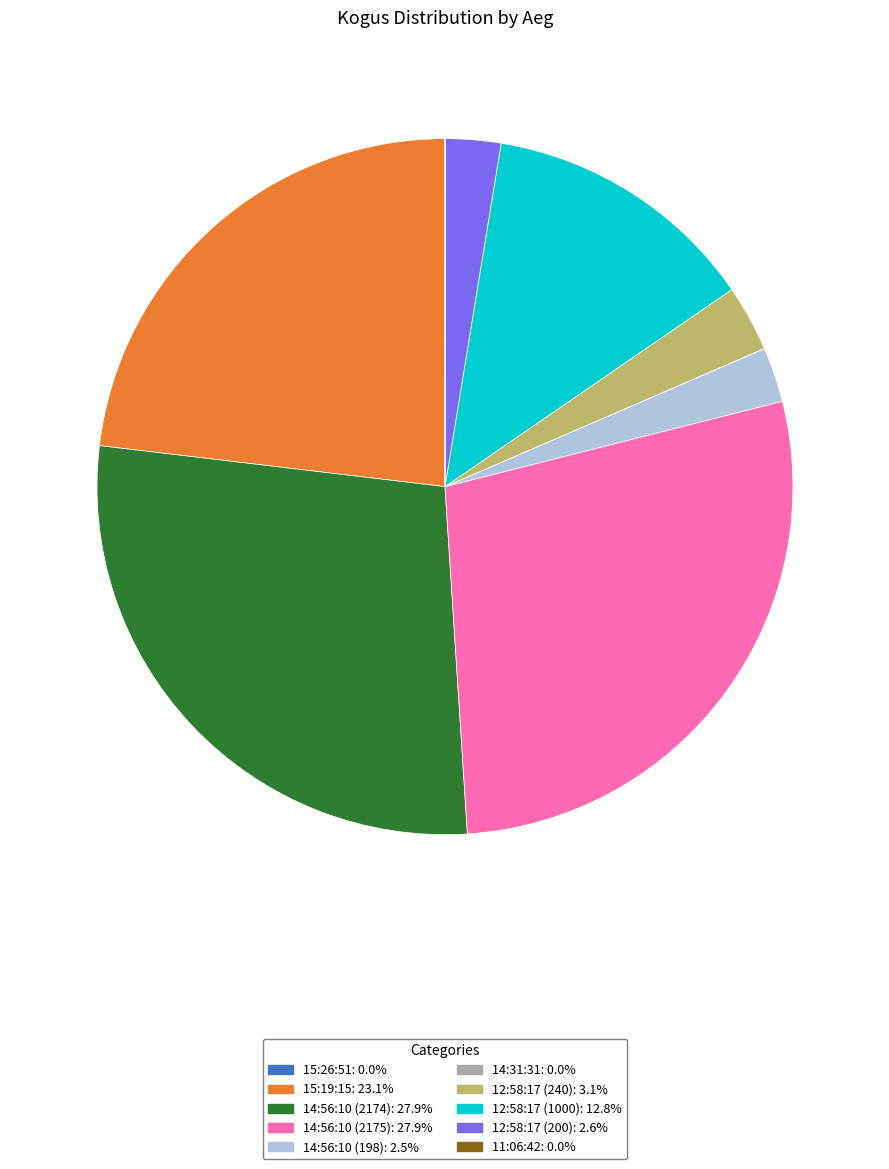

Combined, do 12:58:17 (200): 2.6% and 14:56:10 (2175): 27.9% account for over 50%?

No